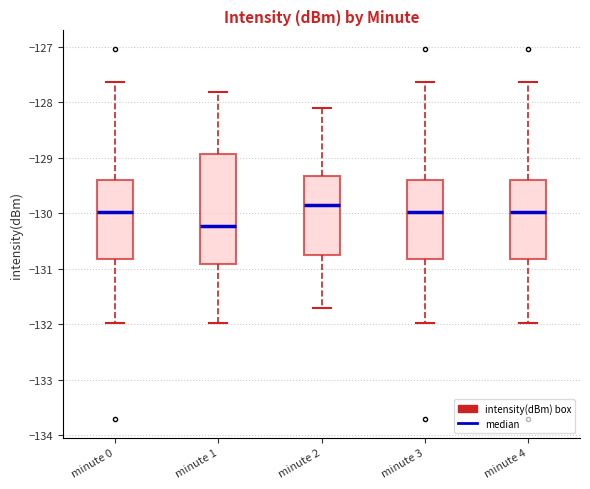

Which box is the tallest, from its lower edge to its upper edge?

minute 1